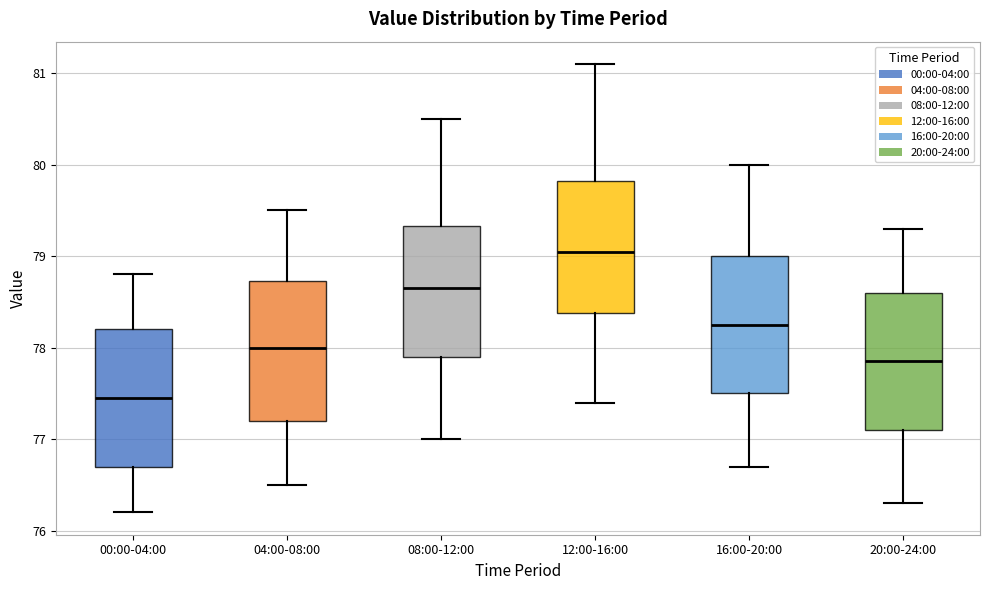

Reading left to right, transcribe this box plot: for each box, give where its median line is, the range the box spans, and where its two whiskers end, as read against the y-axis. The values are not printed on the chart, so give them approximately, as read against the axis.

00:00-04:00: median 77.5, box 76.7 to 78.2, whiskers 76.2 to 78.8
04:00-08:00: median 78.0, box 77.2 to 78.7, whiskers 76.5 to 79.5
08:00-12:00: median 78.7, box 77.9 to 79.3, whiskers 77.0 to 80.5
12:00-16:00: median 79.1, box 78.4 to 79.8, whiskers 77.4 to 81.1
16:00-20:00: median 78.3, box 77.5 to 79.0, whiskers 76.7 to 80.0
20:00-24:00: median 77.9, box 77.1 to 78.6, whiskers 76.3 to 79.3